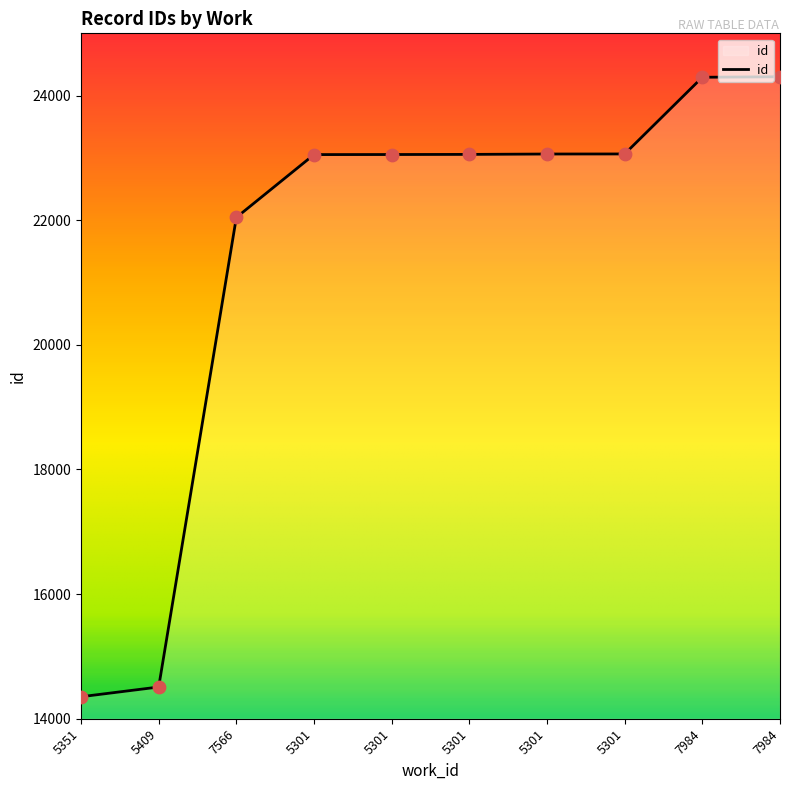

What is the change in value from 5301 to 7984?

+1249